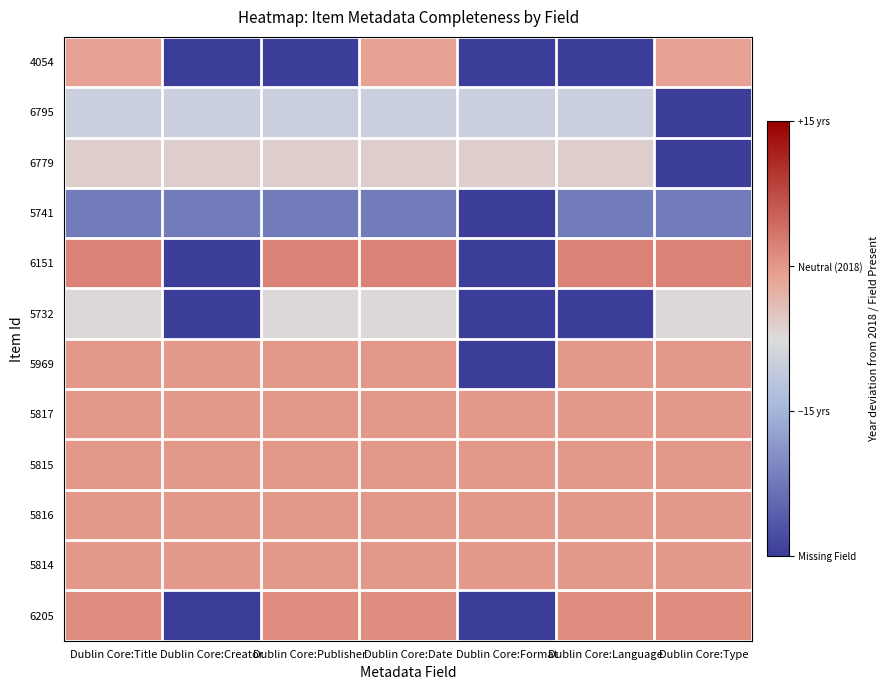

How many data points does each series have?

7